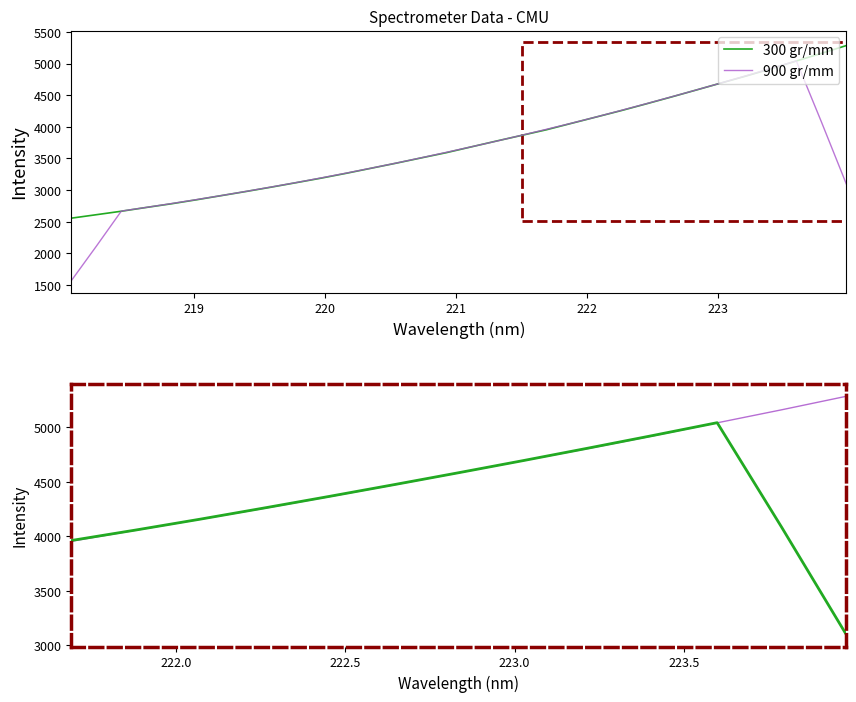

How many interior local peaks does the 300 gr/mm series have?

1